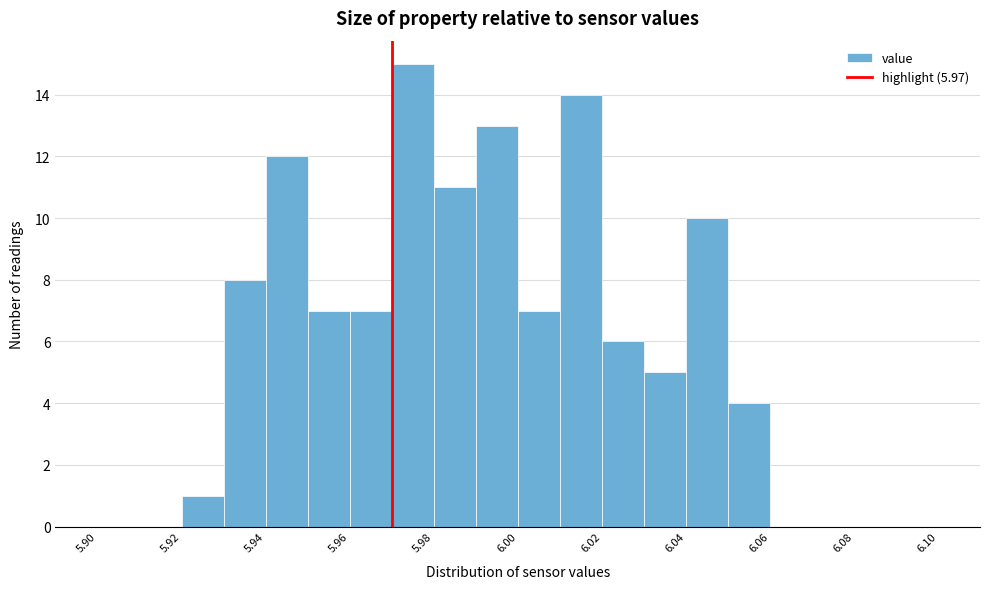

Which range on the x-axis has the tallest bar?

5.97 to 5.98